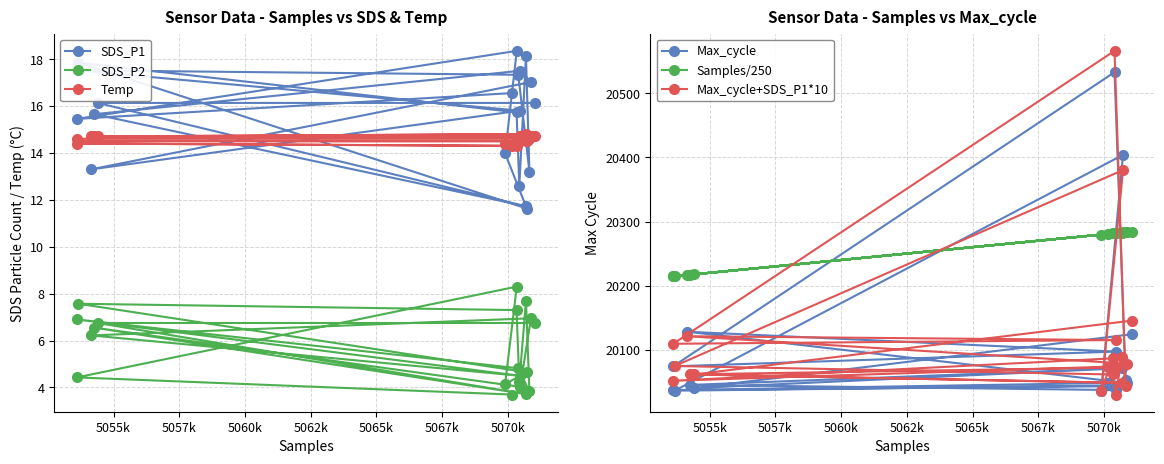

What is the greatest value displayed?

20566.3